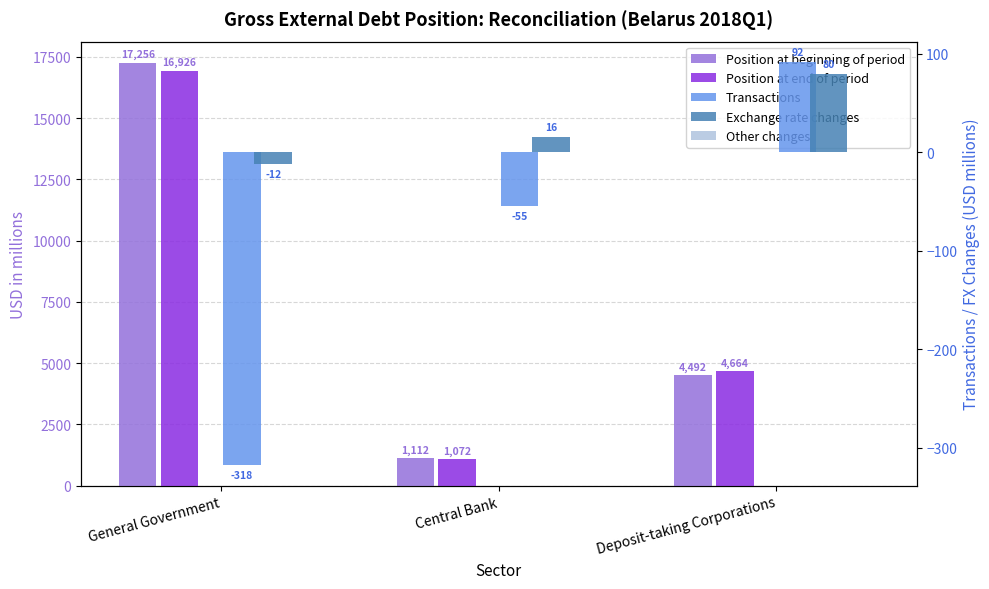

What is the difference between the highest and lowest values at General Government?

17574